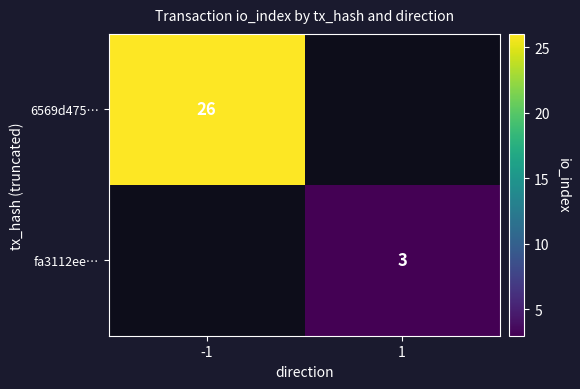

The value of fa3112ee… at 1 is 3. True or false?

True